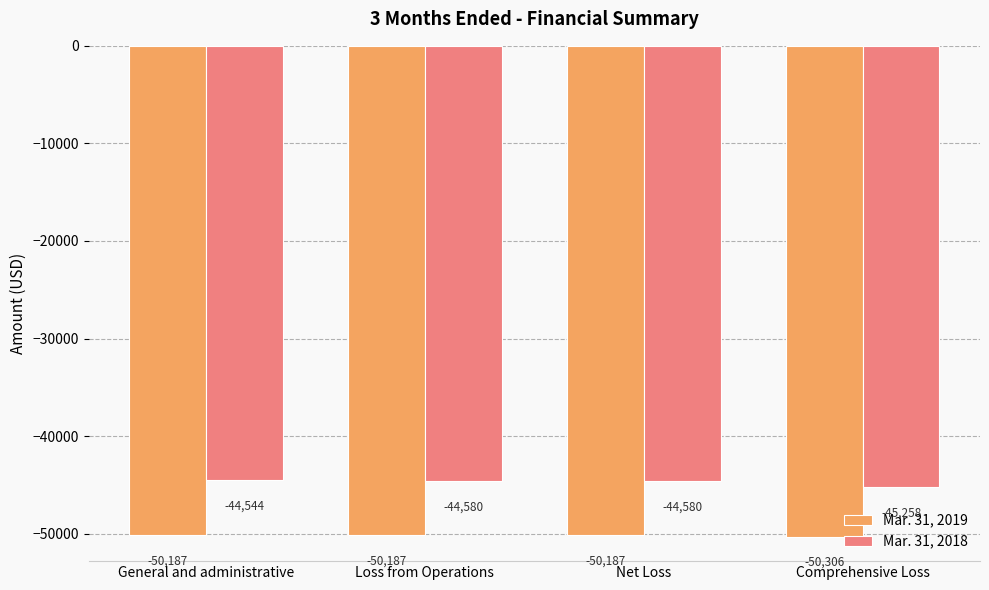

What are all the series names shown in the legend?

Mar. 31, 2019, Mar. 31, 2018